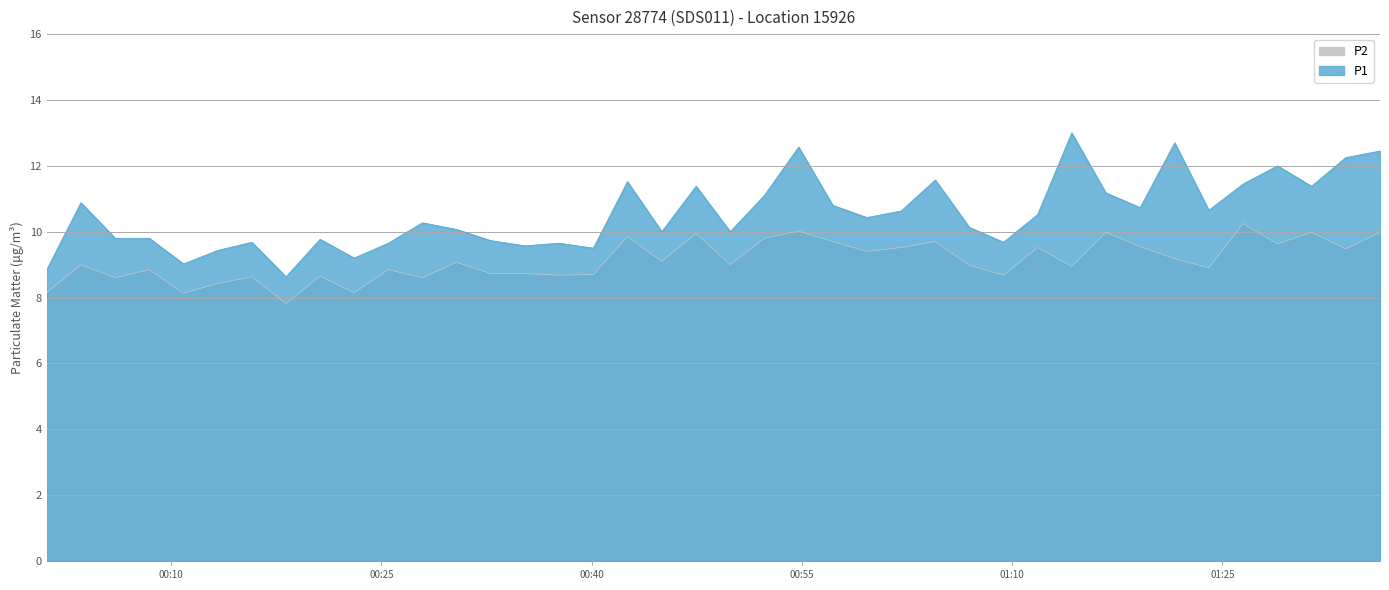

What is the difference between the maximum and minimum values in the P1 series?

4.4